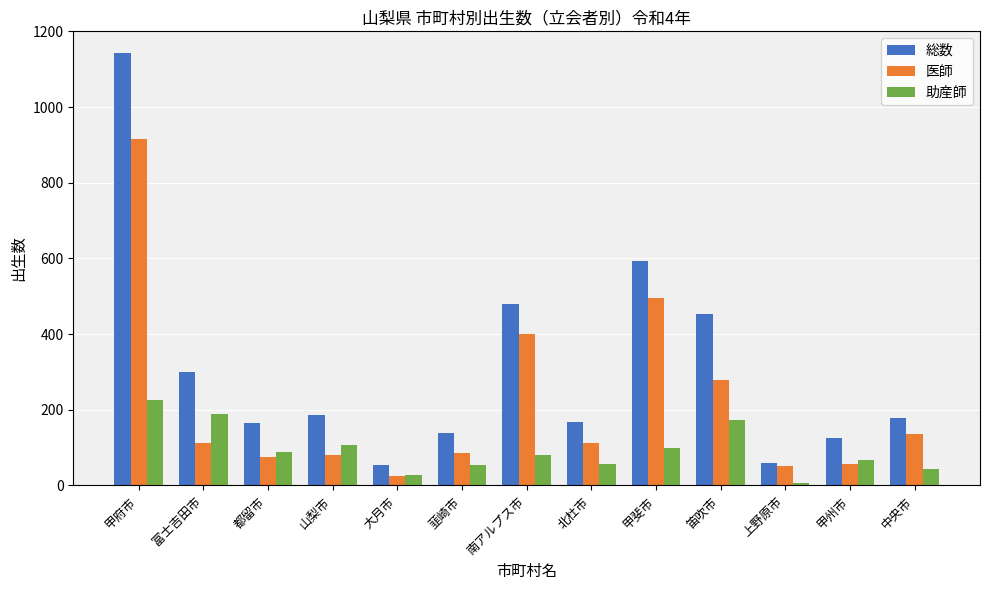

What position from the left is 都留市?

3